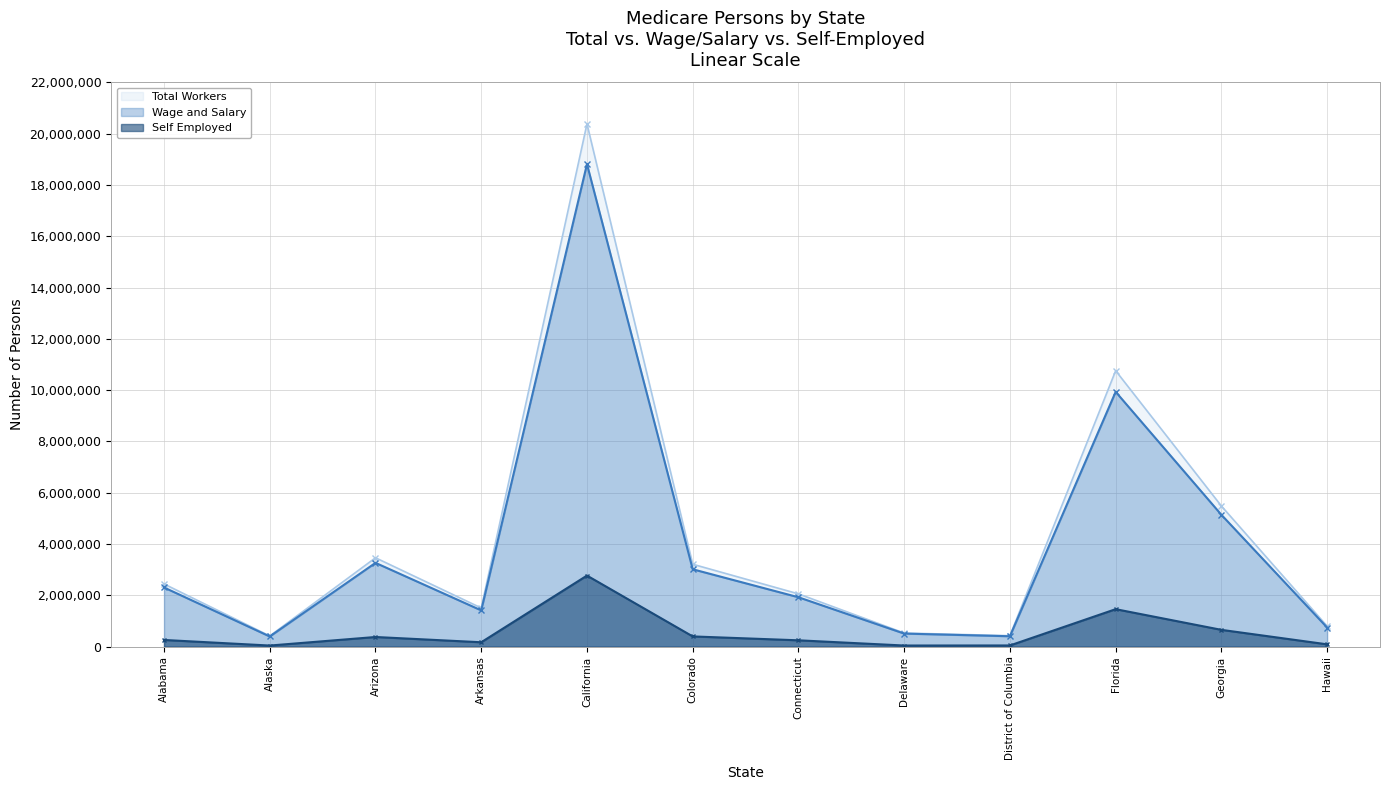

What is the average value of the Wage and Salary series?

3991183